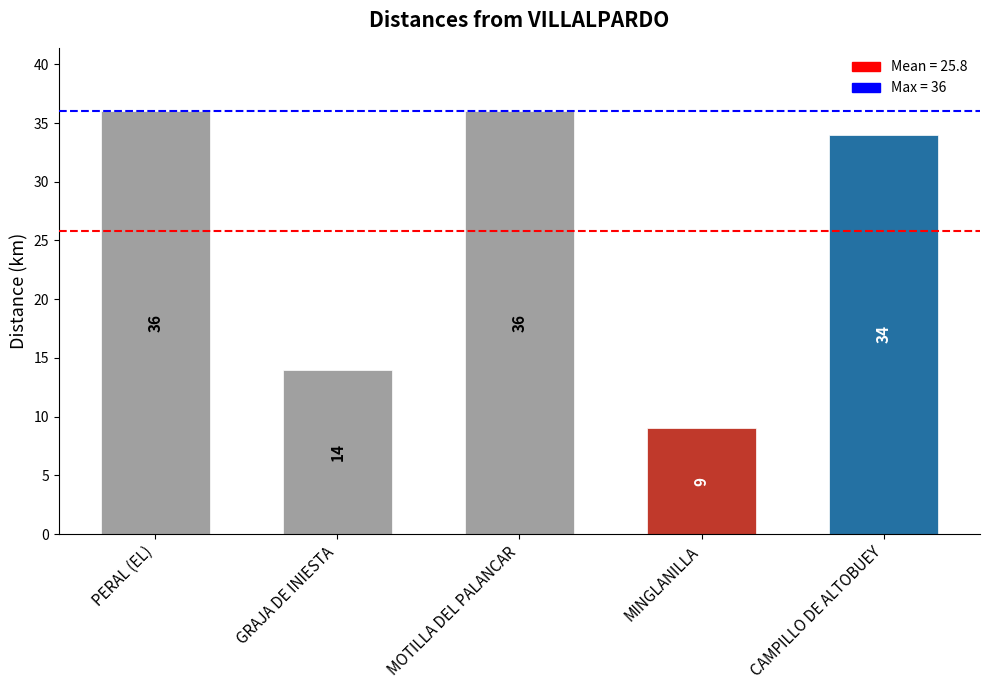

What is the minimum value shown in the chart?

9